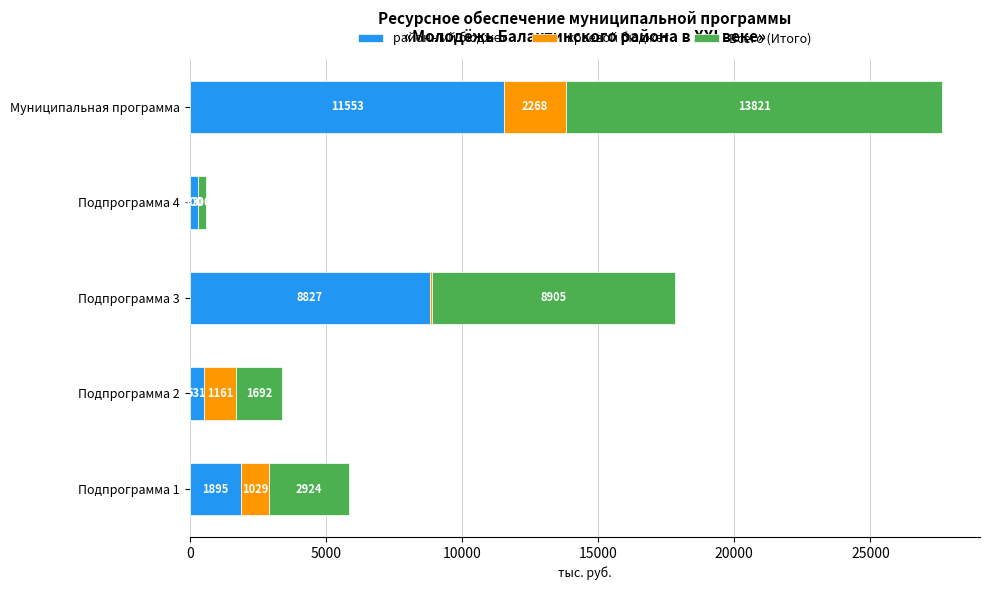

Is it true that районный бюджет equals 12954.2 at Подпрограмма 3?

False